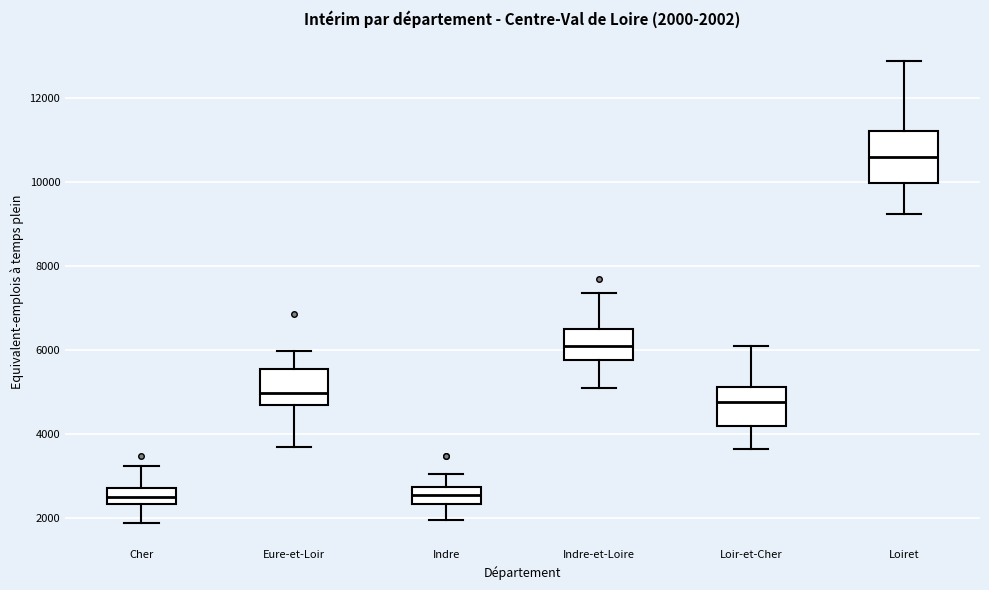

Which box has the highest median line?

Loiret